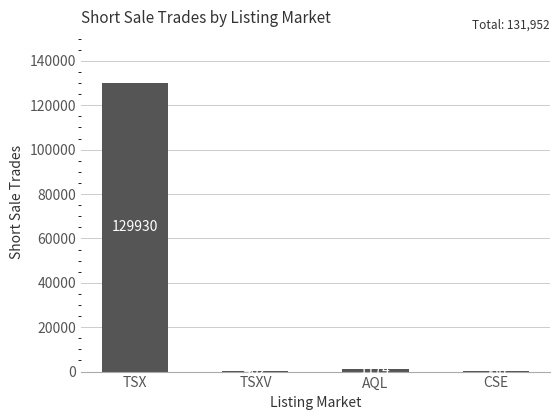

True or false: the data shows 462 at TSXV.

True